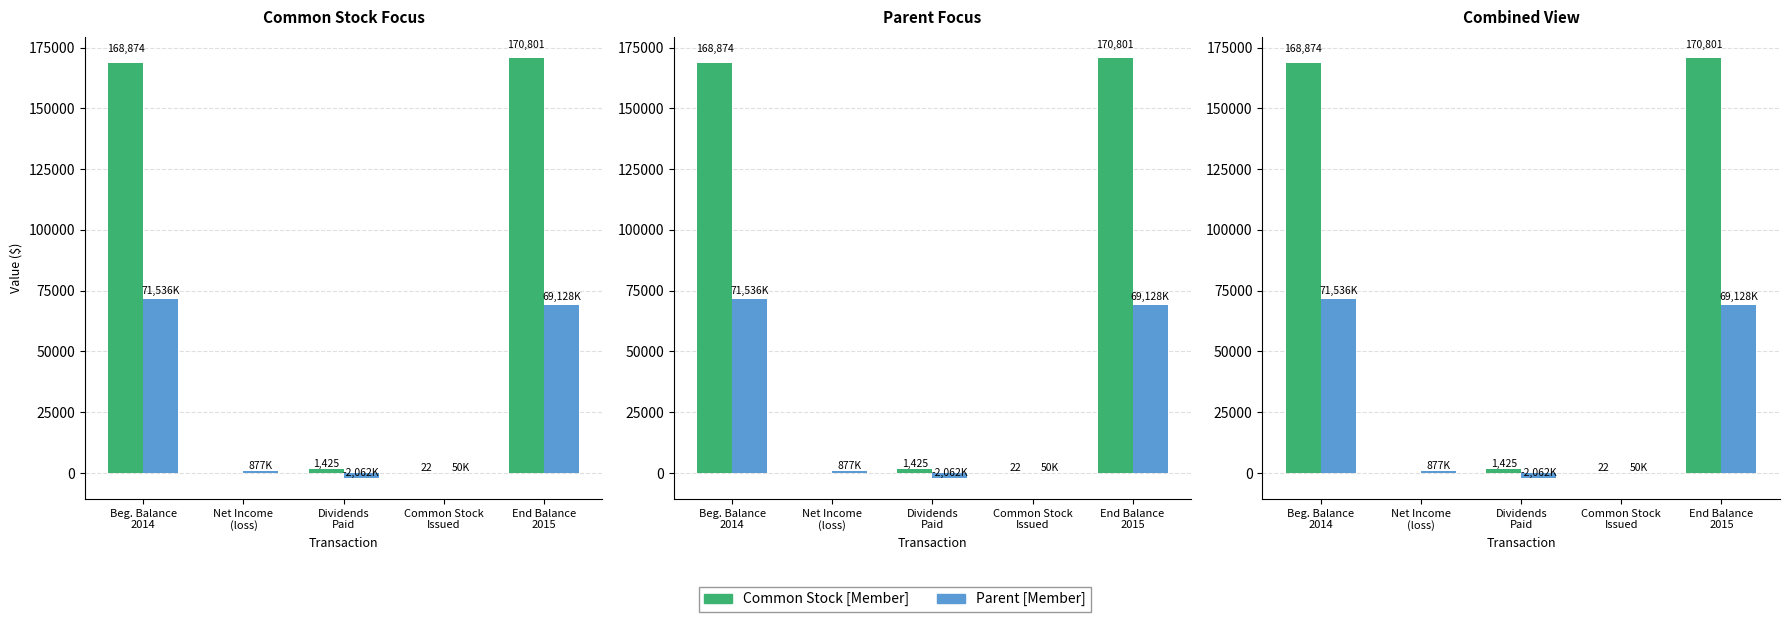

What is the difference between the highest and lowest values at Beg. Balance
2014?

97337.7